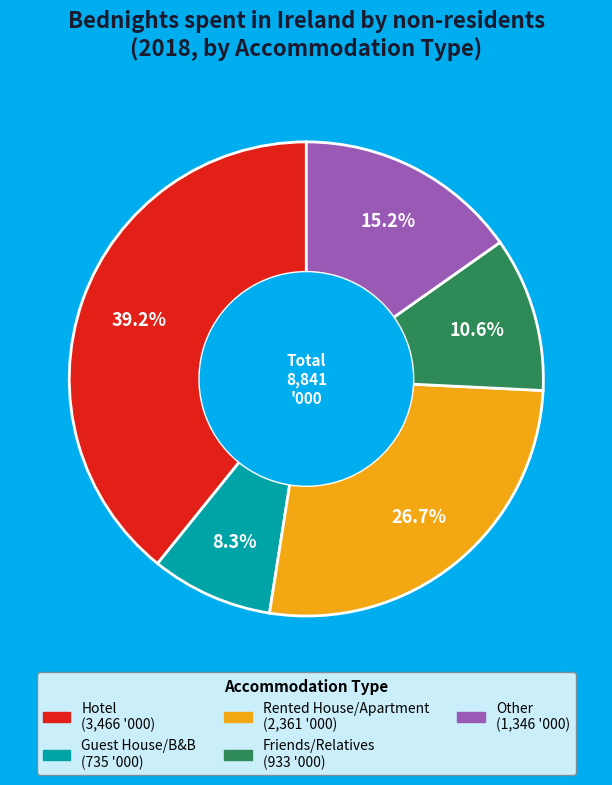

Which has a higher value, Guest House/B&B or Friends/Relatives?

Friends/Relatives